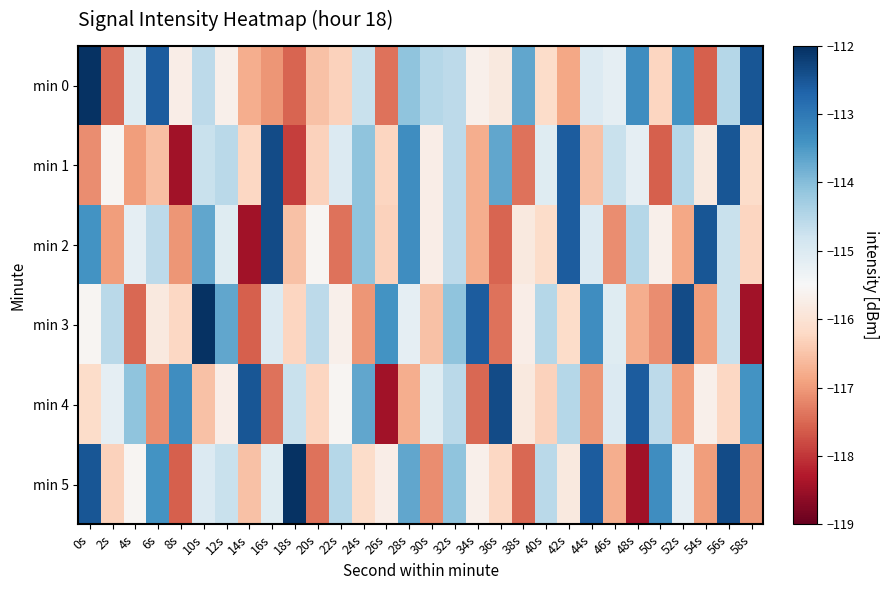

What is the spread (max minus min) of values at 50s?

4.3